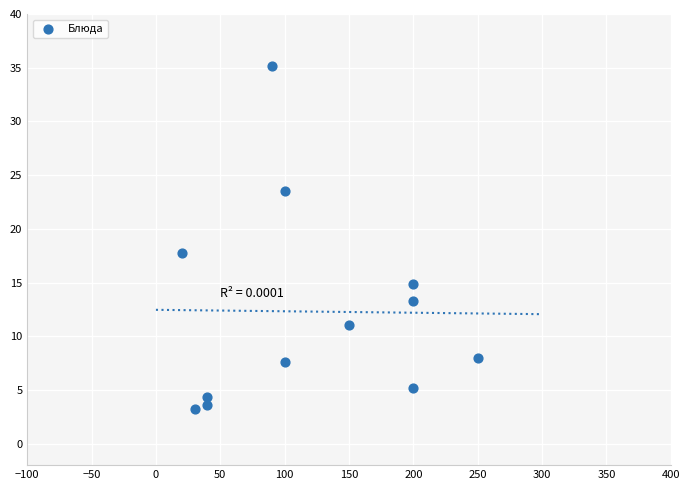

What is the range of Y values (max minus min)?

31.9